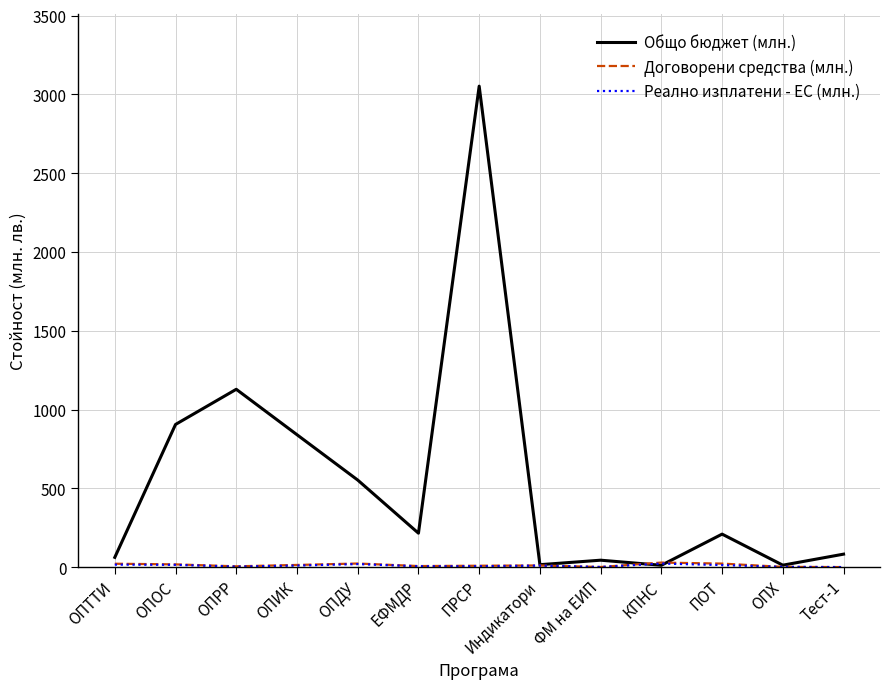

How many distinct data groups are displayed?

3